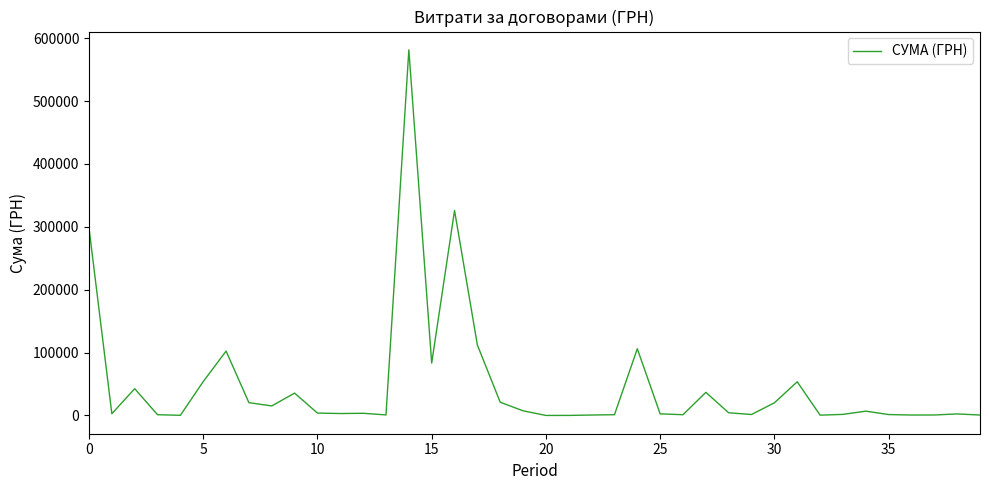

What is the difference between the maximum and minimum values?

581448.1